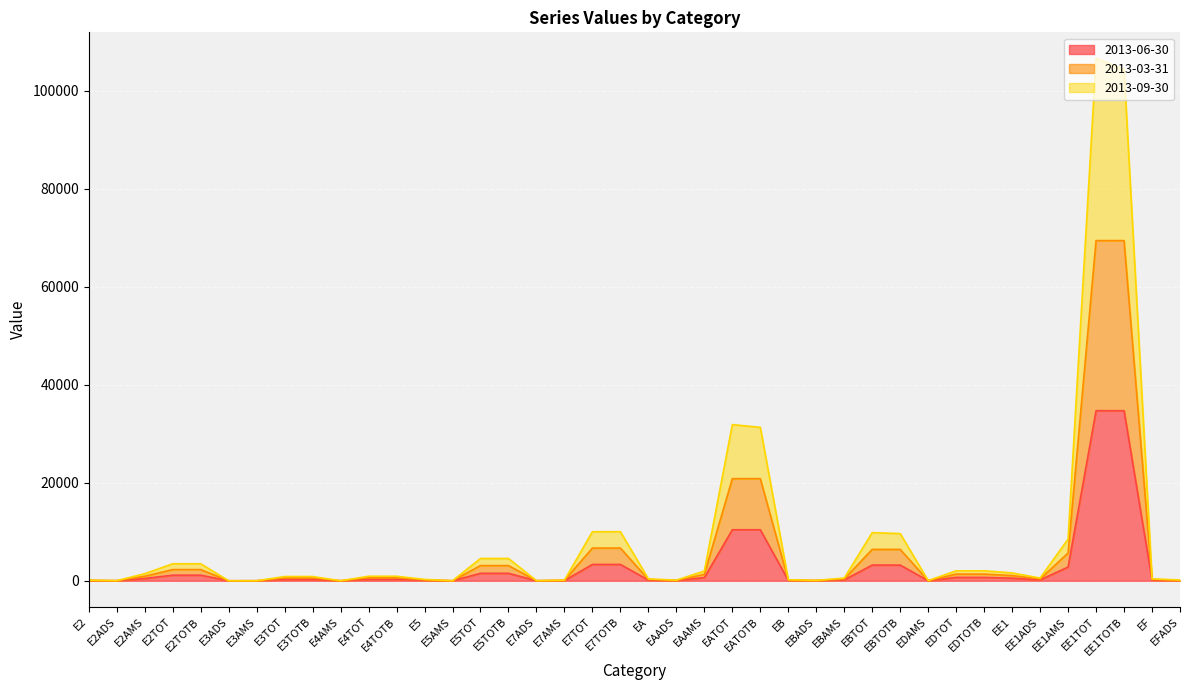

Is the value of 2013-06-30 at EBAMS greater than the value of 2013-03-31 at E2?

Yes